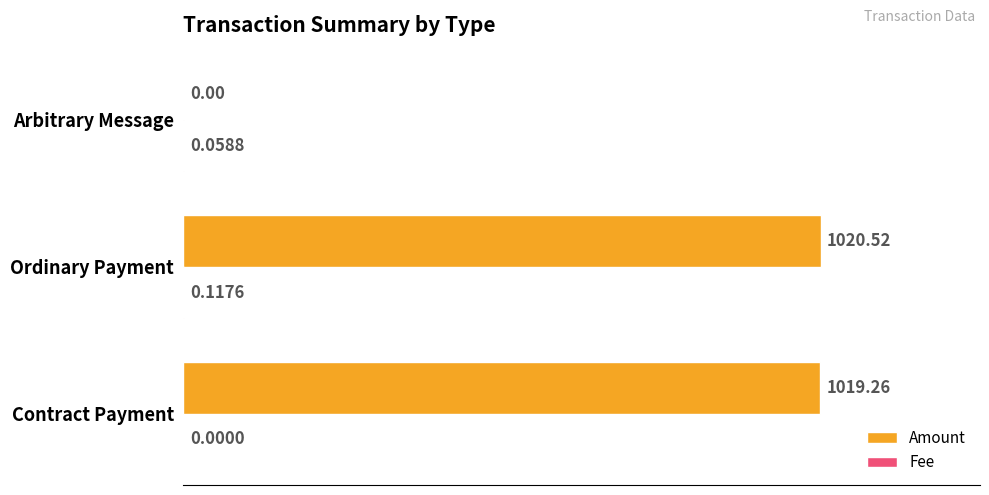

Which series changed the most between Contract Payment and Arbitrary Message?

Amount